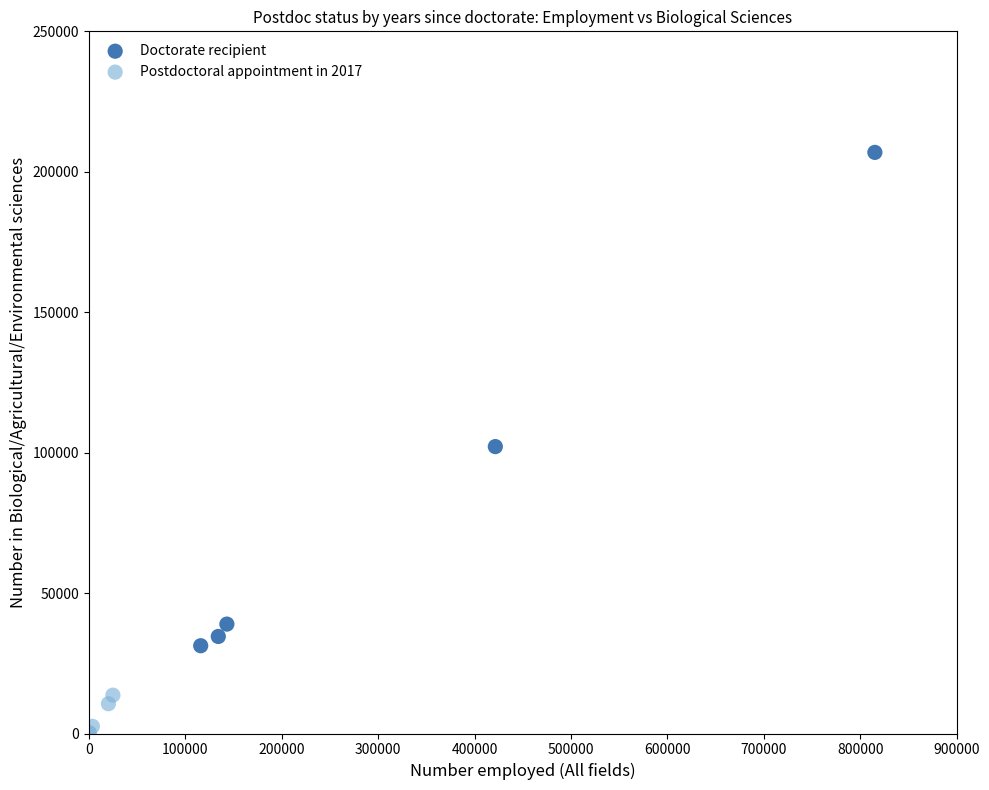

Which series has the largest Y range (max minus min)?

Doctorate recipient